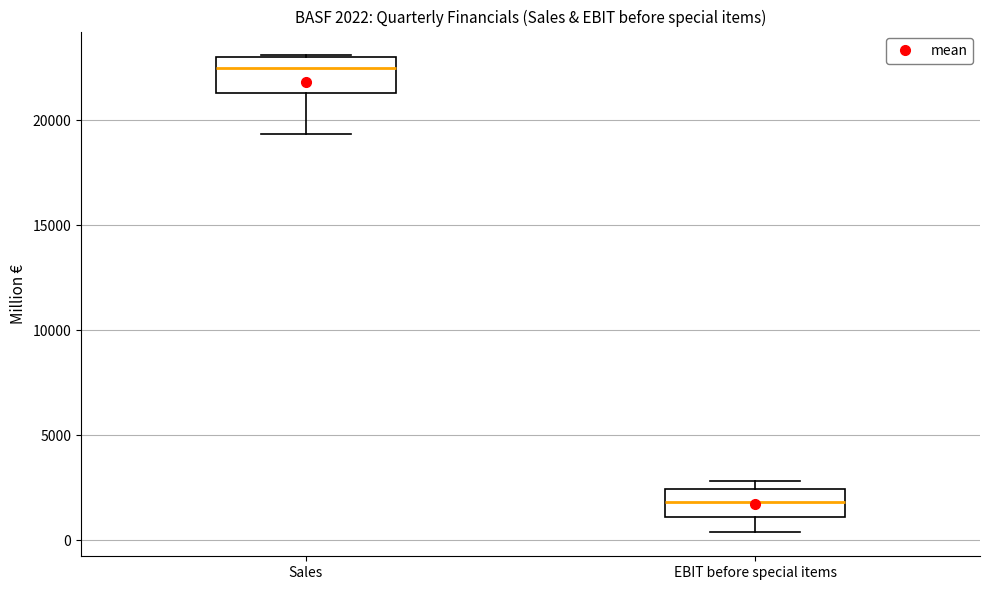

Which box has the lowest median line?

EBIT before special items